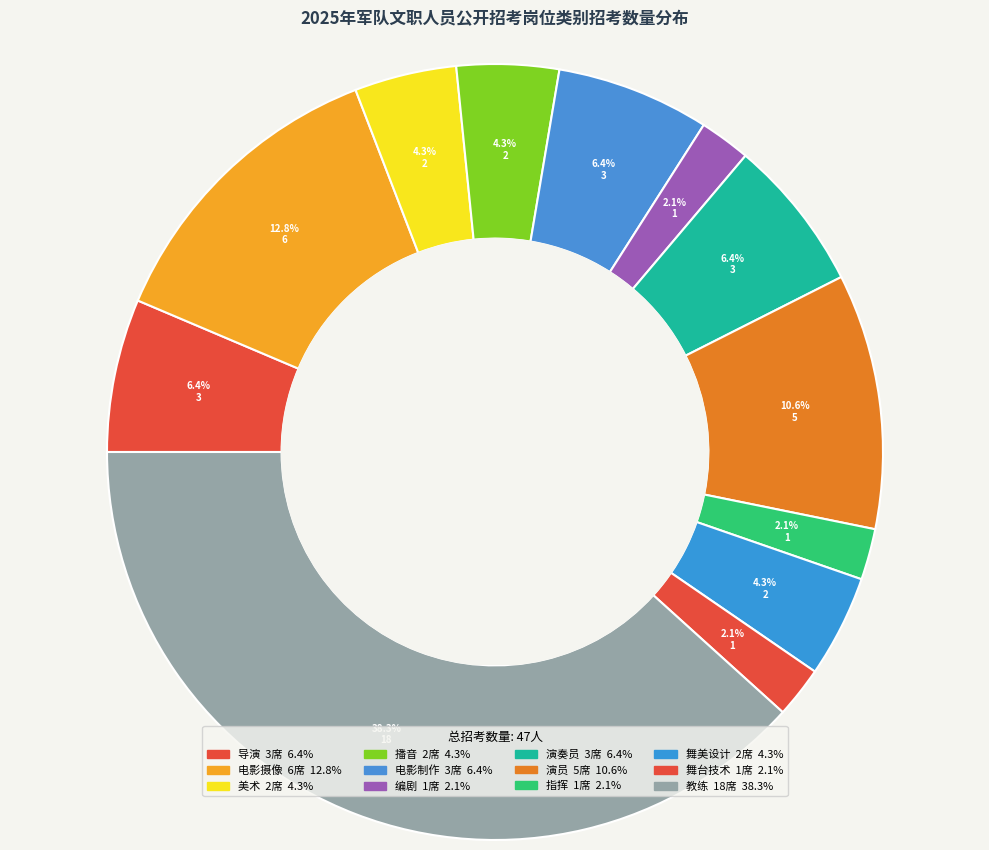

Count the number of slices in the pie.

12